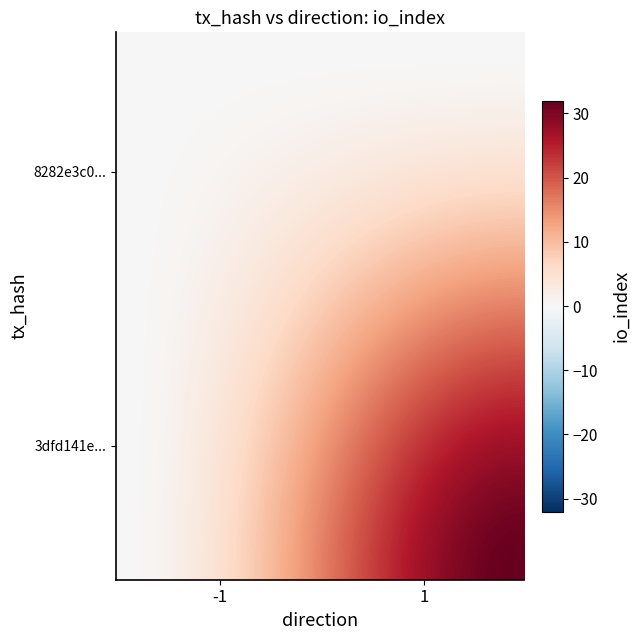

List the series in order of their peak value, lowest first.

8282e3c0907fea193eeea1775dcef580f063acb, 3dfd141ea60f2084a3c4b481af6fafb4d02763e